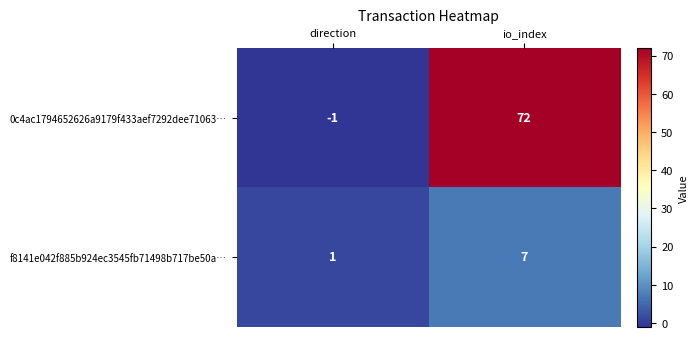

Rank the series by their maximum value, from highest to lowest.

0c4ac1794652626a9179f433aef7292dee71063…, f8141e042f885b924ec3545fb71498b717be50a…